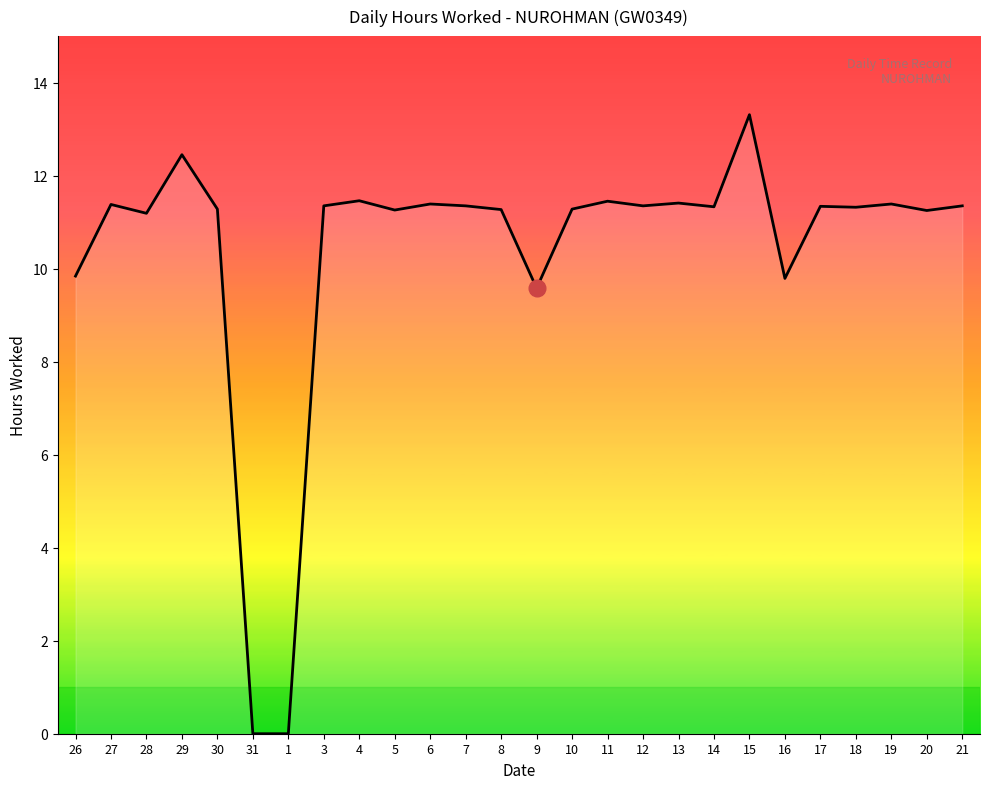

What is the difference between the maximum and minimum values?

13.3